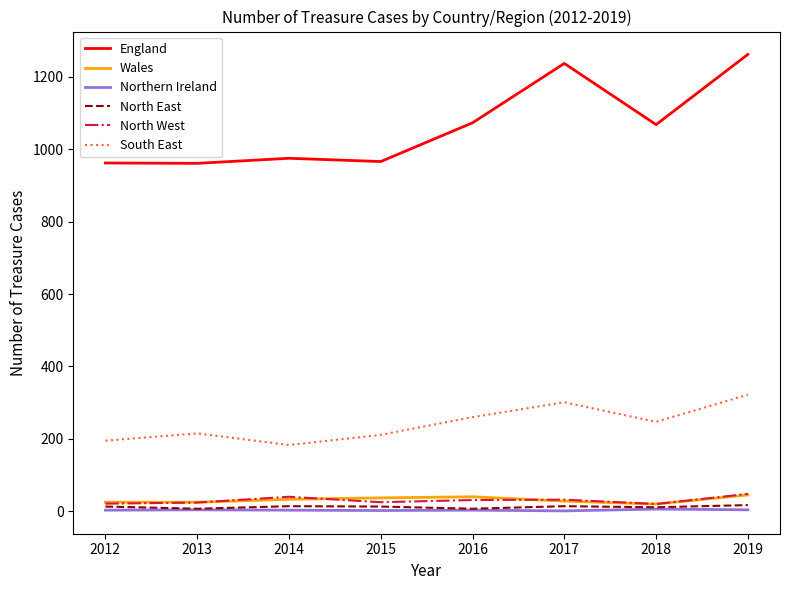

The South East series shows 322 at 2019. True or false?

True